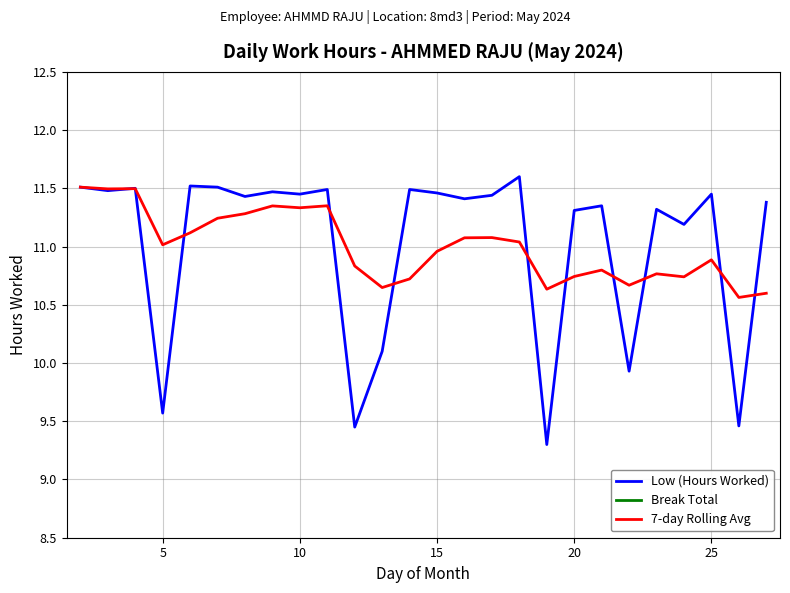

True or false: 7-day Rolling Avg has a value of 3.7 at 10.

False